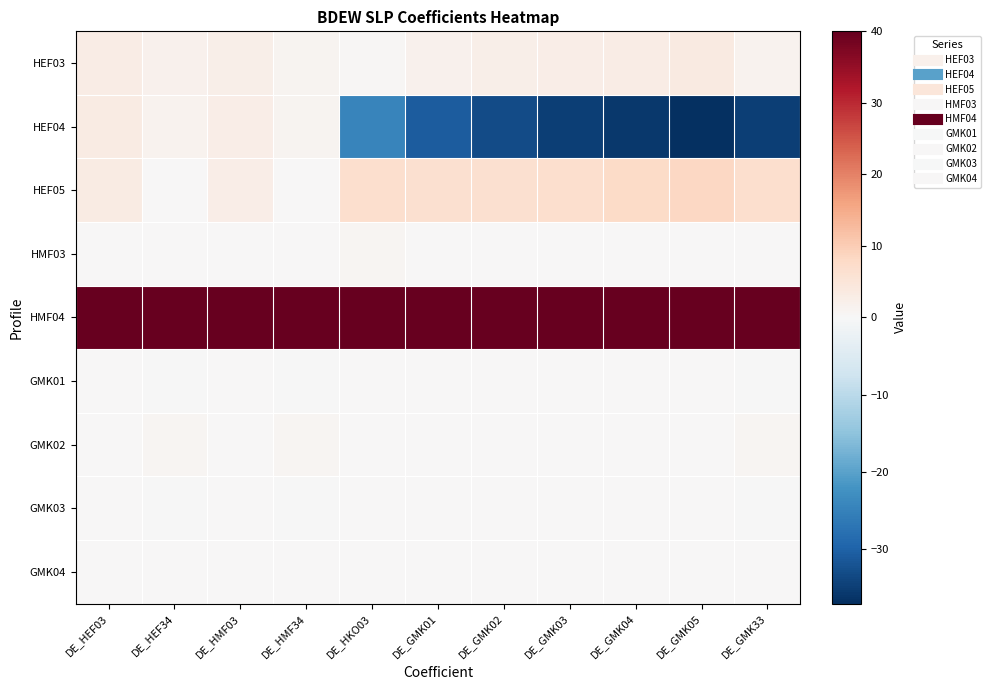

Which series has the largest total across all categories?

HMF04